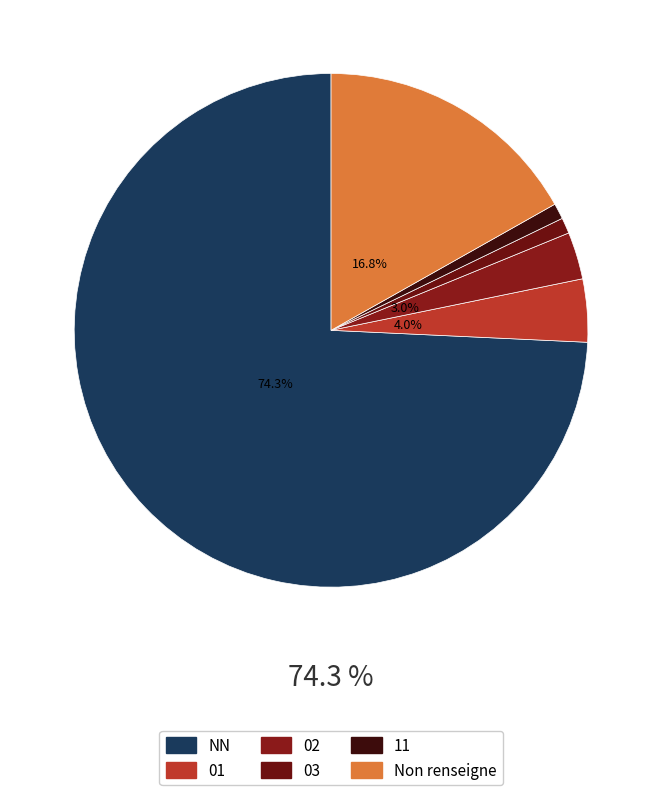

Which slice is the smallest?

03